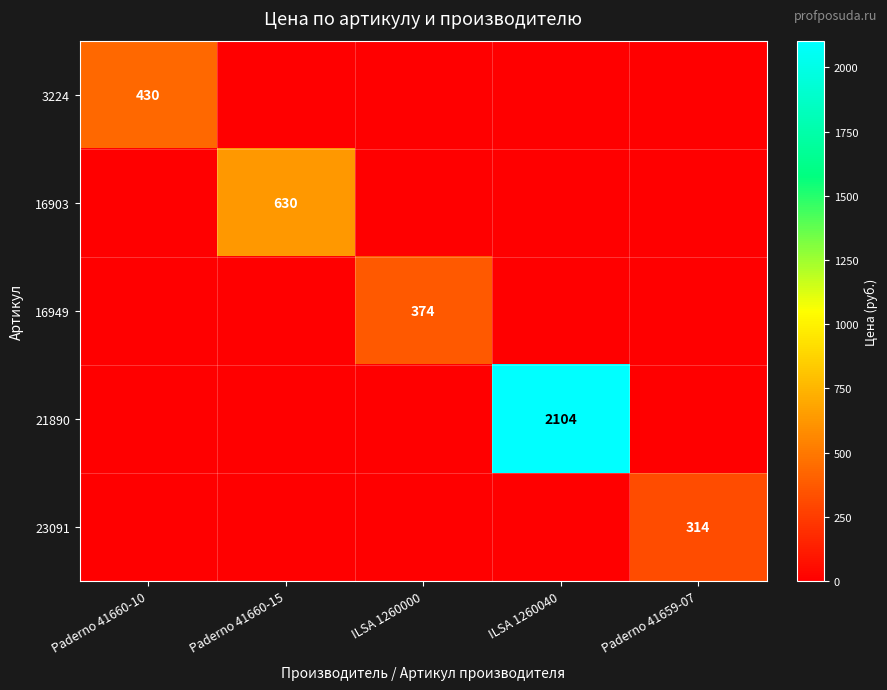

How many values in the 3224 series exceed 0?

1